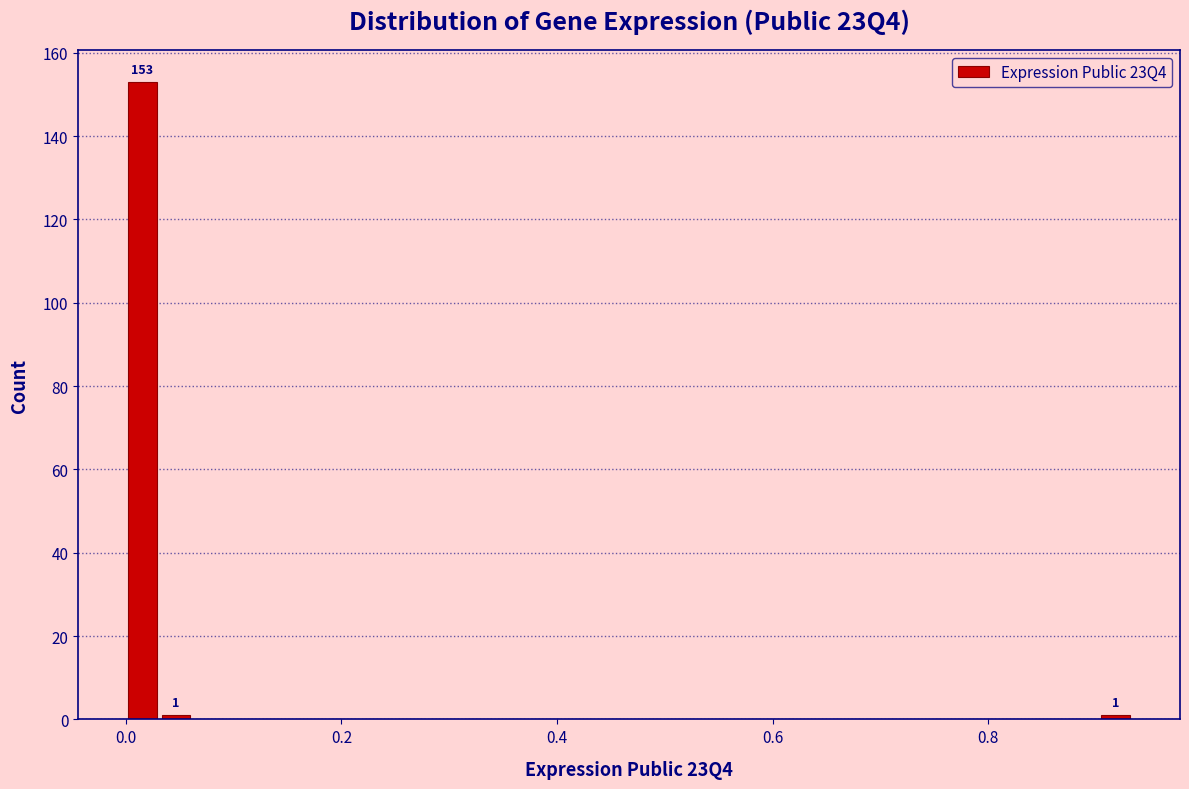

Around what value on the x-axis is the tallest bar? Give the approximate position of its centre, as read against the axis.

0.02